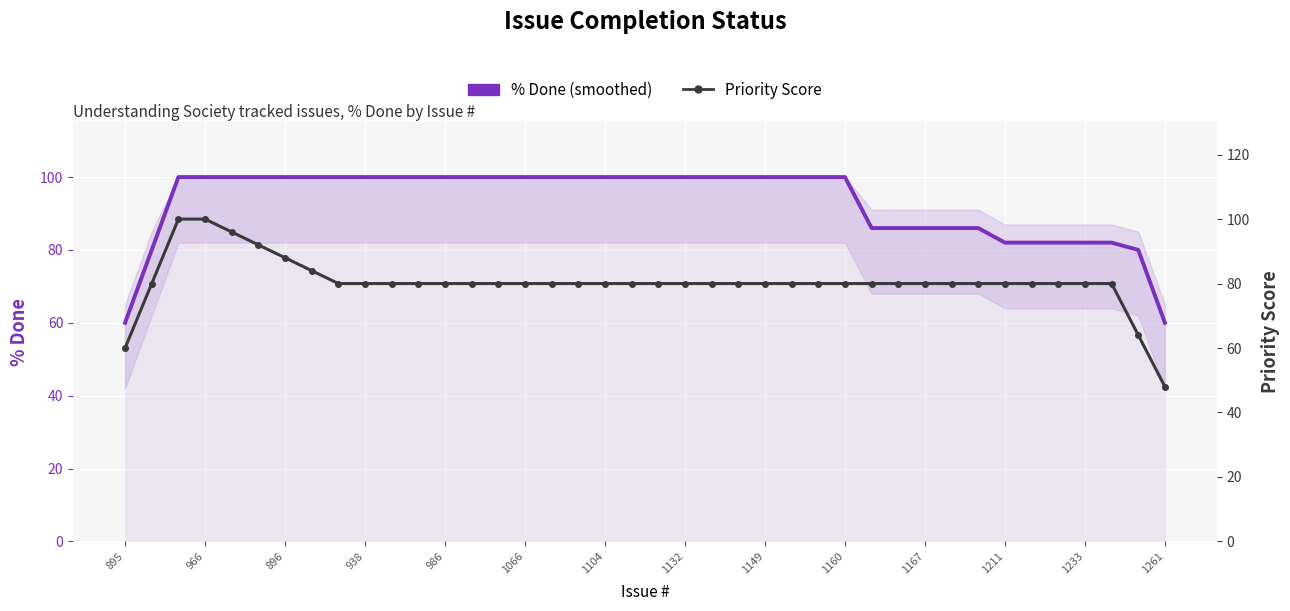

What are all the series names shown in the legend?

% Done (smoothed), Priority Score